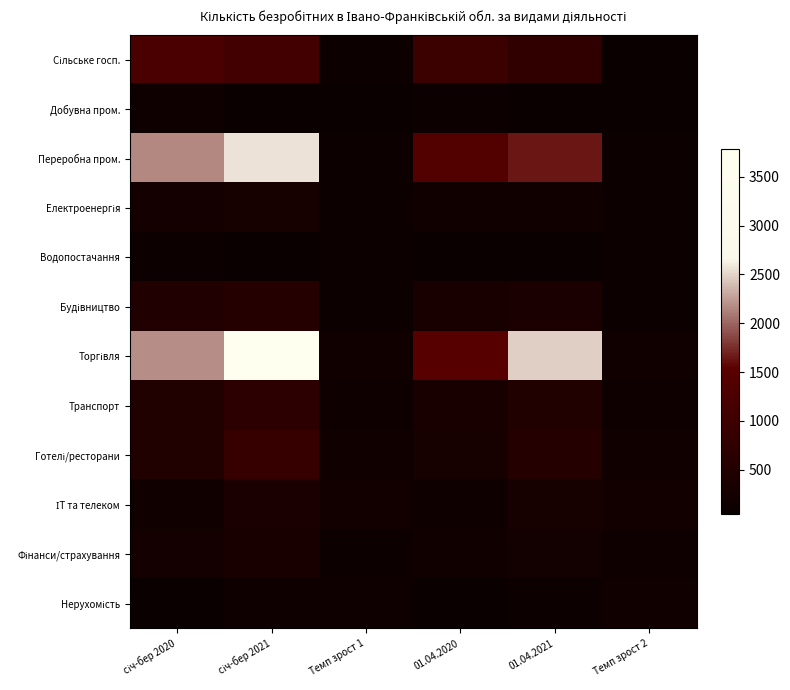

Between січ-бер 2021 and Темп зрост 1, which series saw the biggest shift?

Торгівля